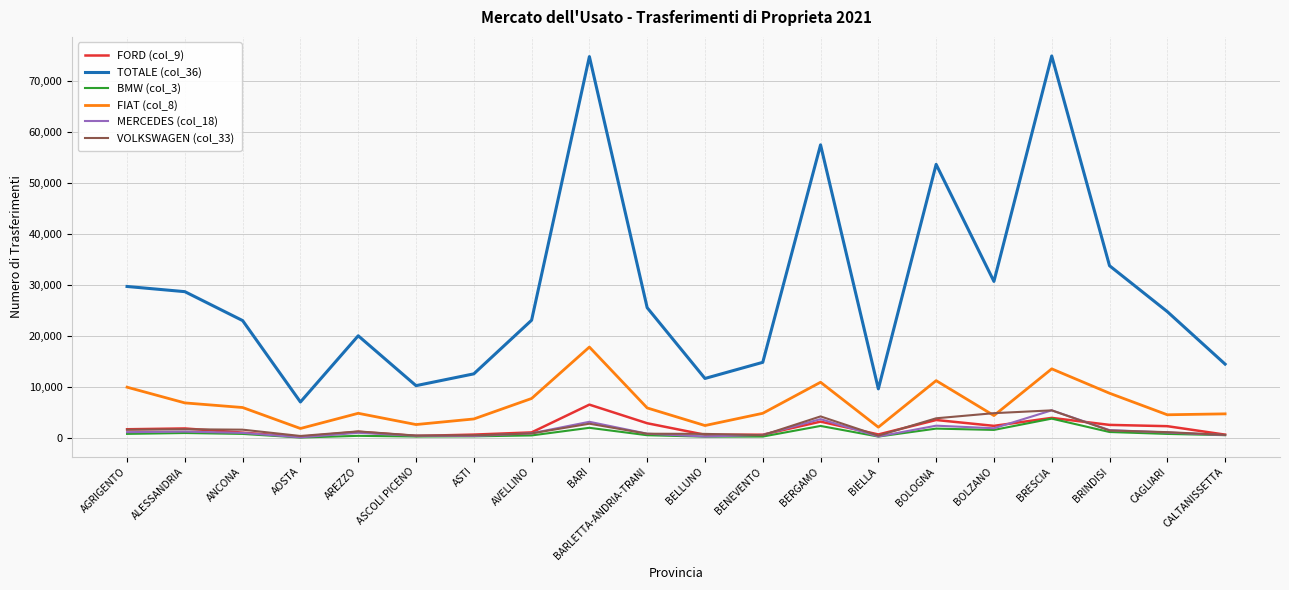

What is the maximum value shown in the chart?

74917